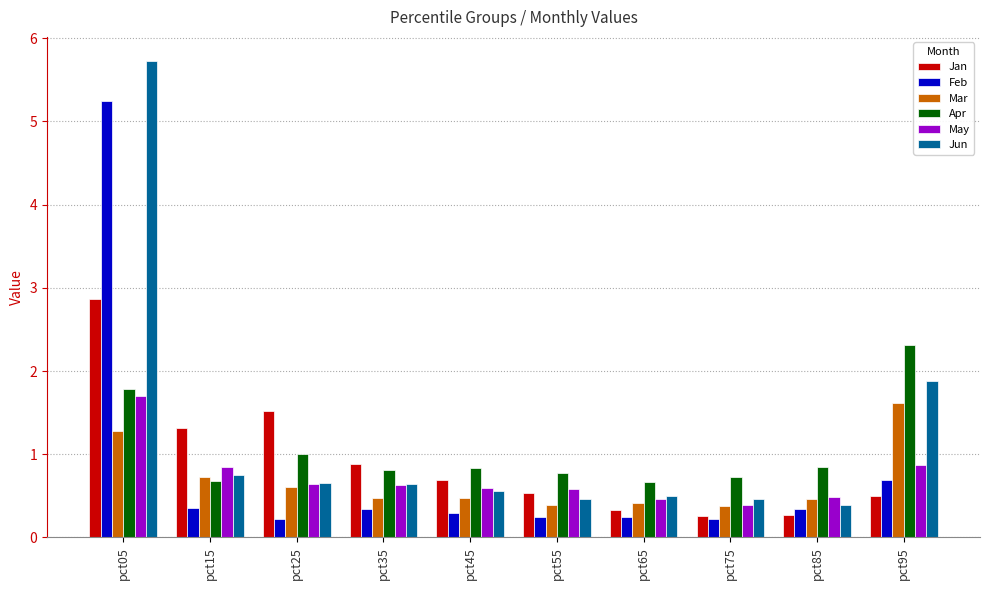

Does the chart contain any negative values?

No